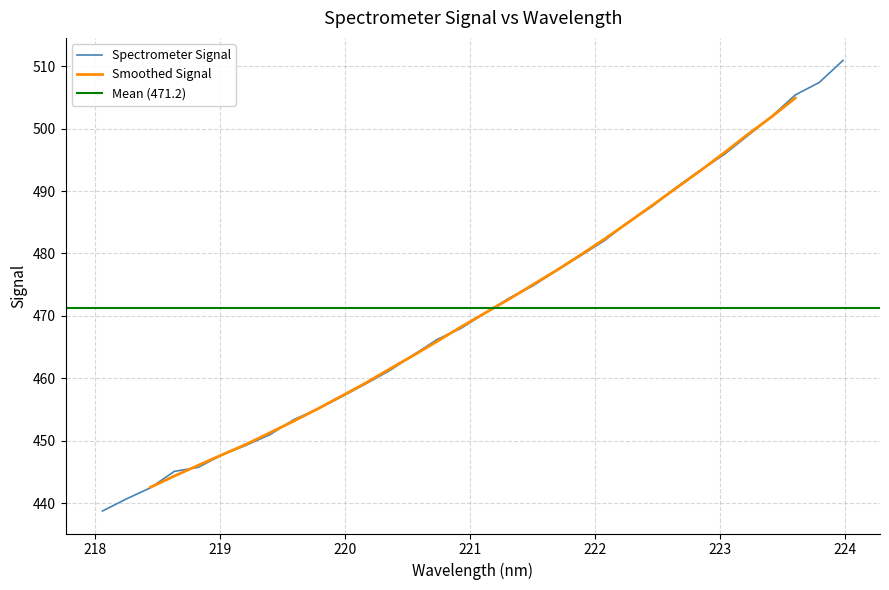

What is the minimum value for Spectrometer Signal?

438.8